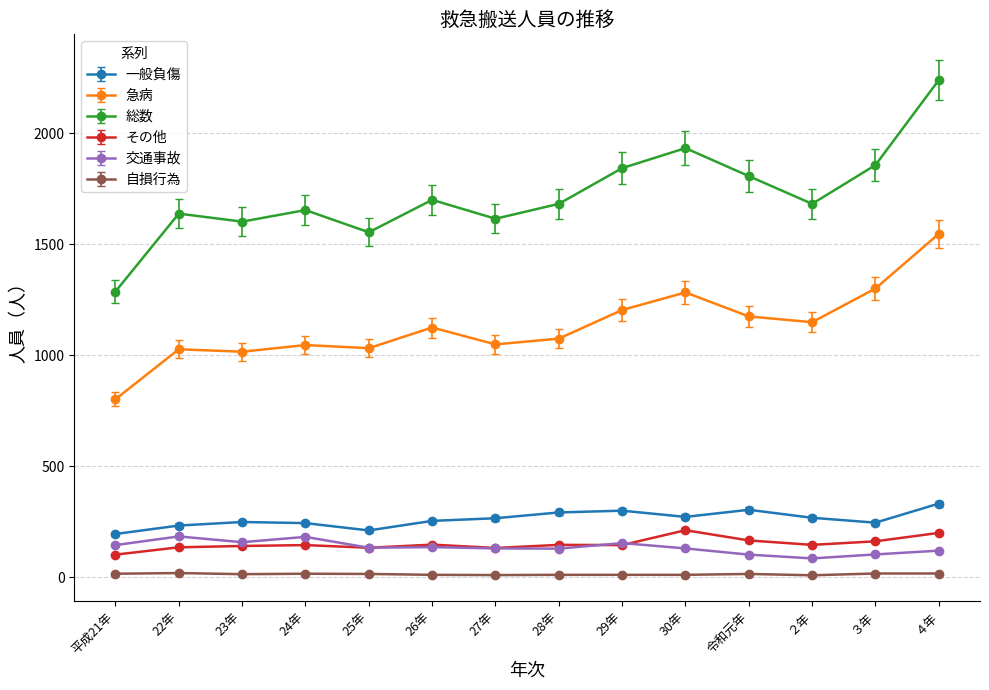

What is the average value of the 総数 series?

1720